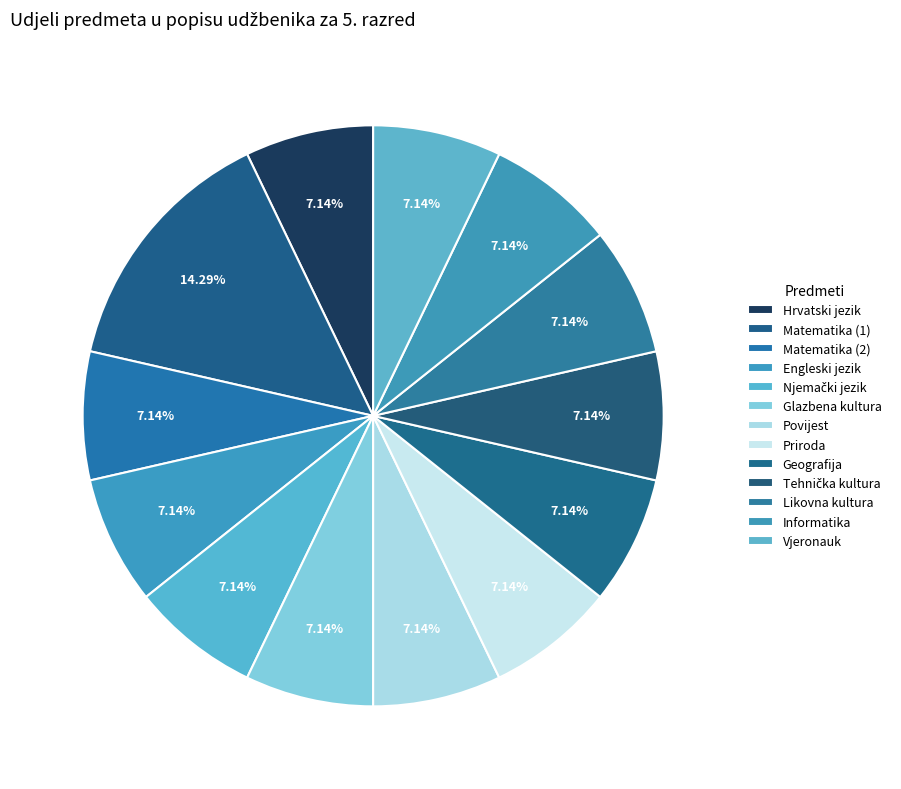

Count the number of slices in the pie.

13